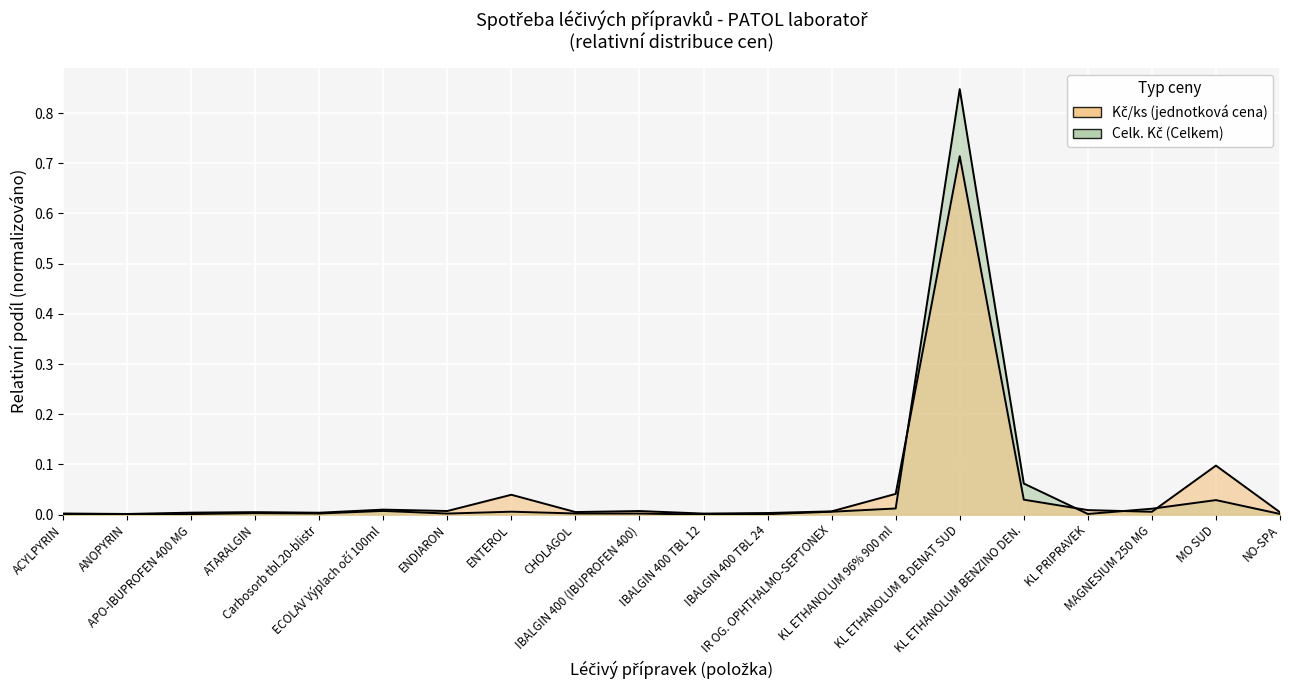

What is the label of the 14th point from the right?

ENDIARON